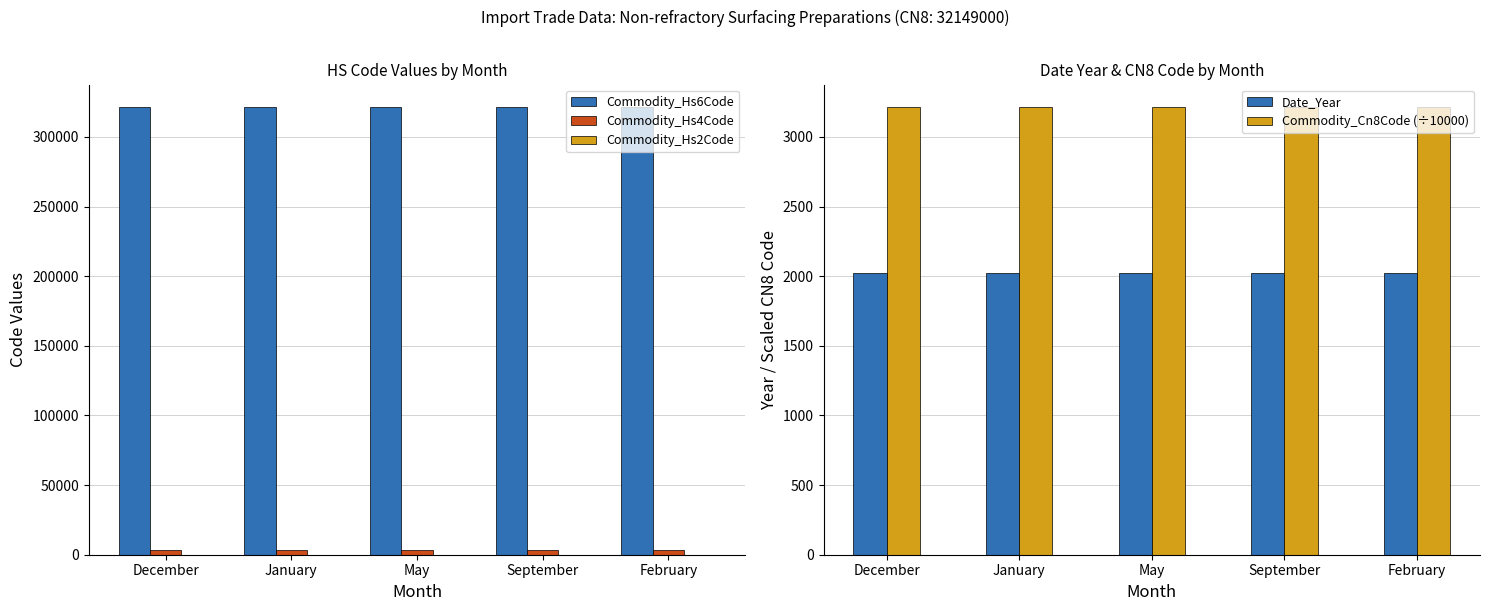

What is the total value across all series at January?

329973.9